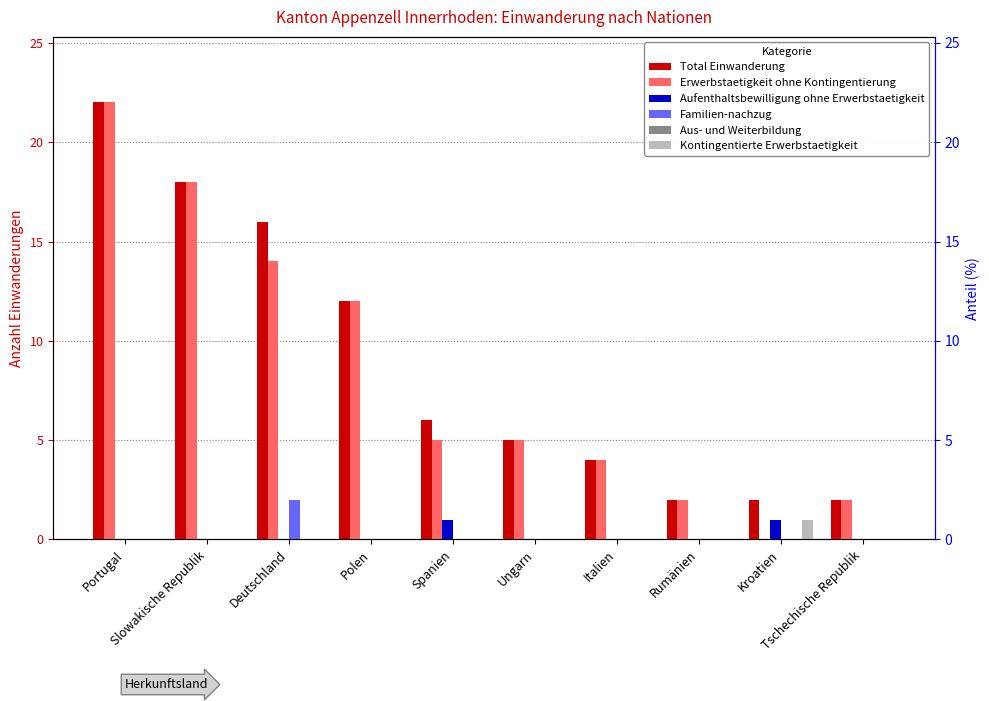

Which series has the largest range (max minus min)?

Erwerbstaetigkeit ohne Kontingentierung